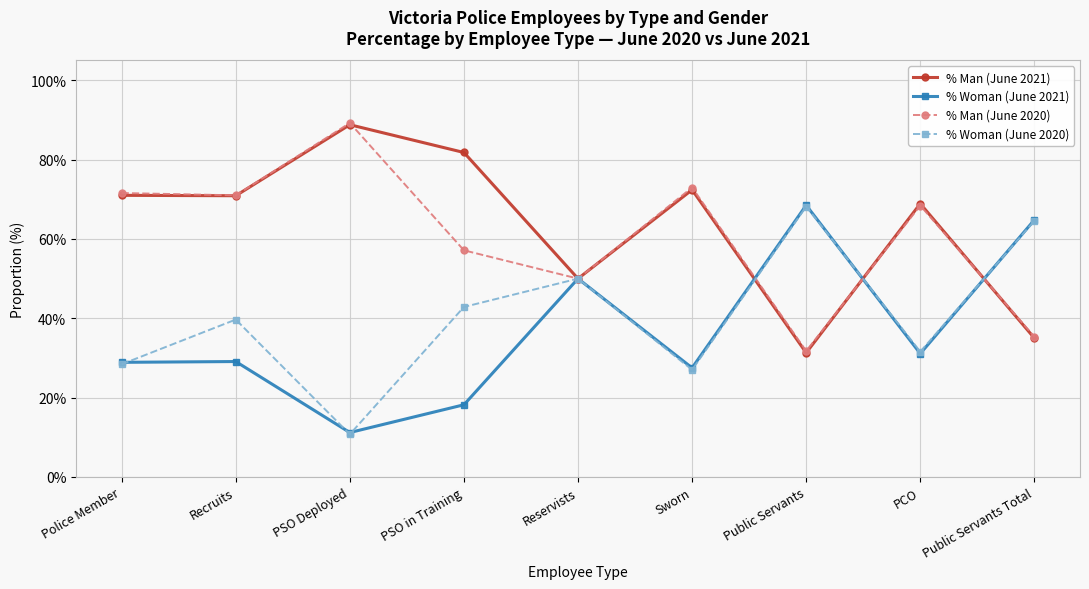

Does the chart have visible grid lines?

Yes